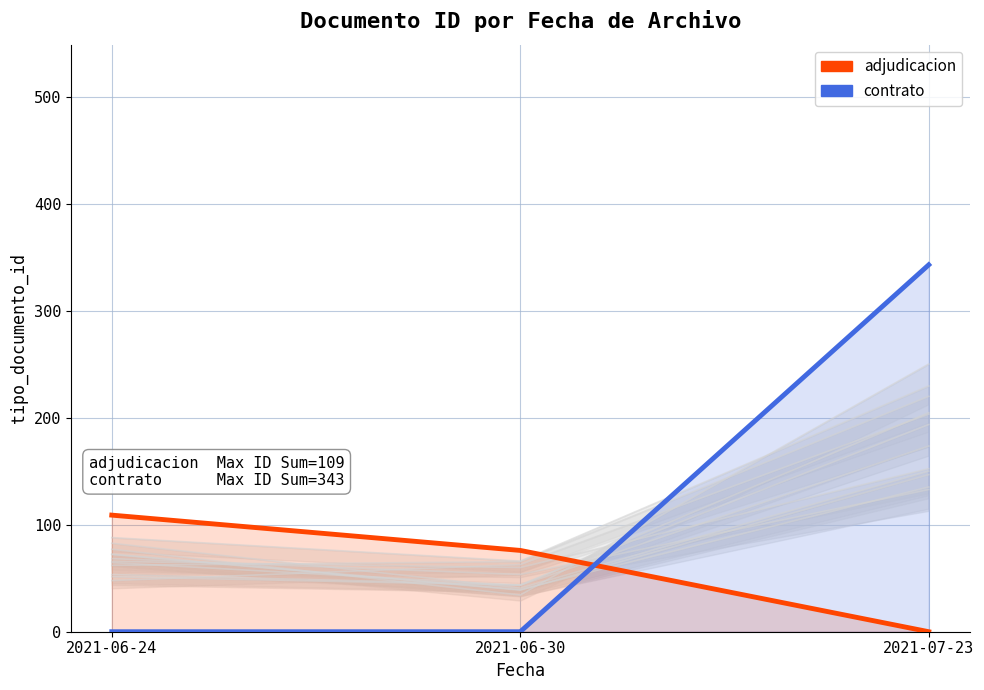

Which has a higher value, 2021-07-23 or 2021-06-30?

2021-06-30